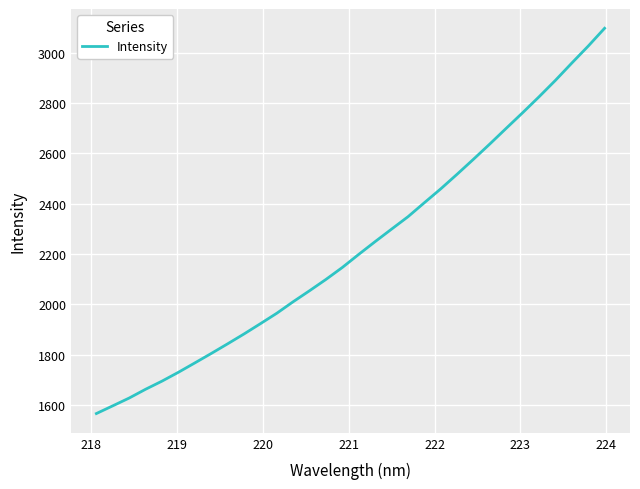

What is the smallest value displayed?

1566.4